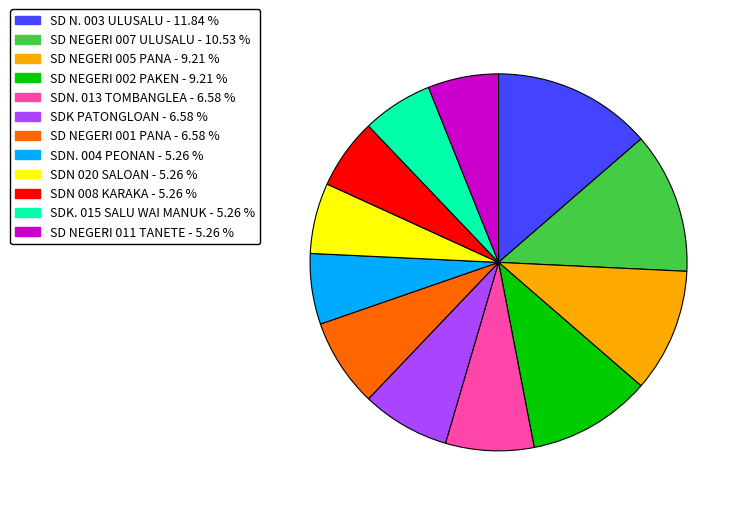

Is there a majority slice in this chart?

No